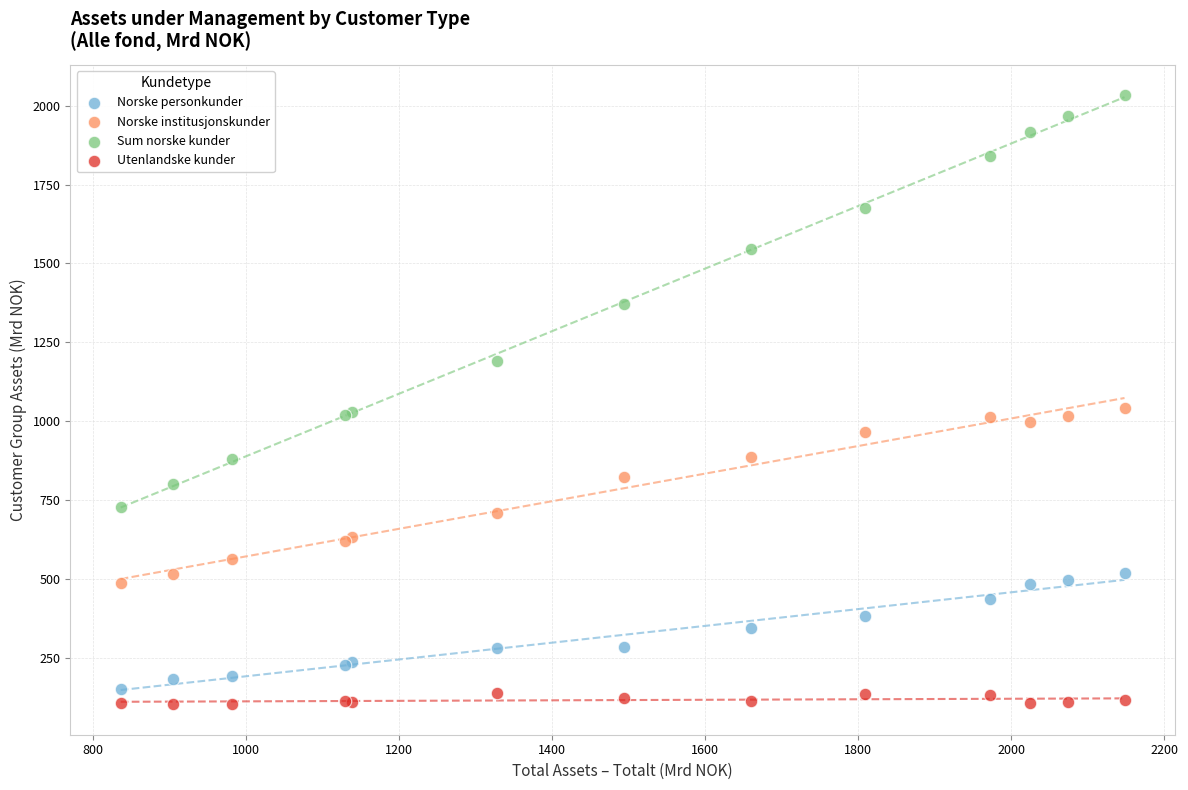

Which series reaches the minimum Y coordinate?

Utenlandske kunder